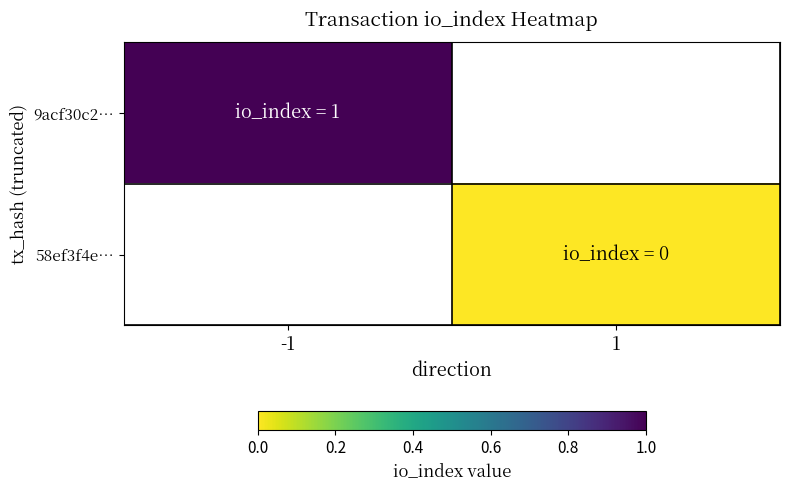

Is the value of 58ef3f4e… at 1 greater than the value of 9acf30c2… at 1?

No